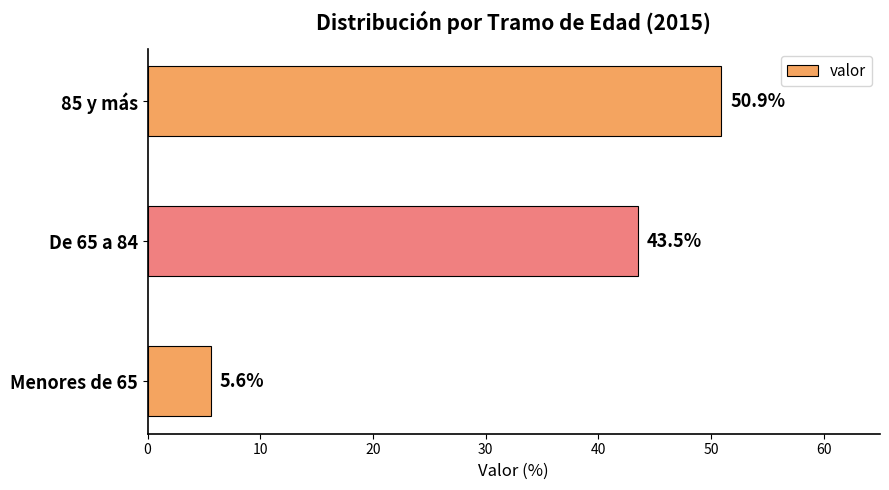

Reading bottom to top, what are all the values shown in this chart?

Menores de 65=5.6	De 65 a 84=43.5	85 y más=50.9